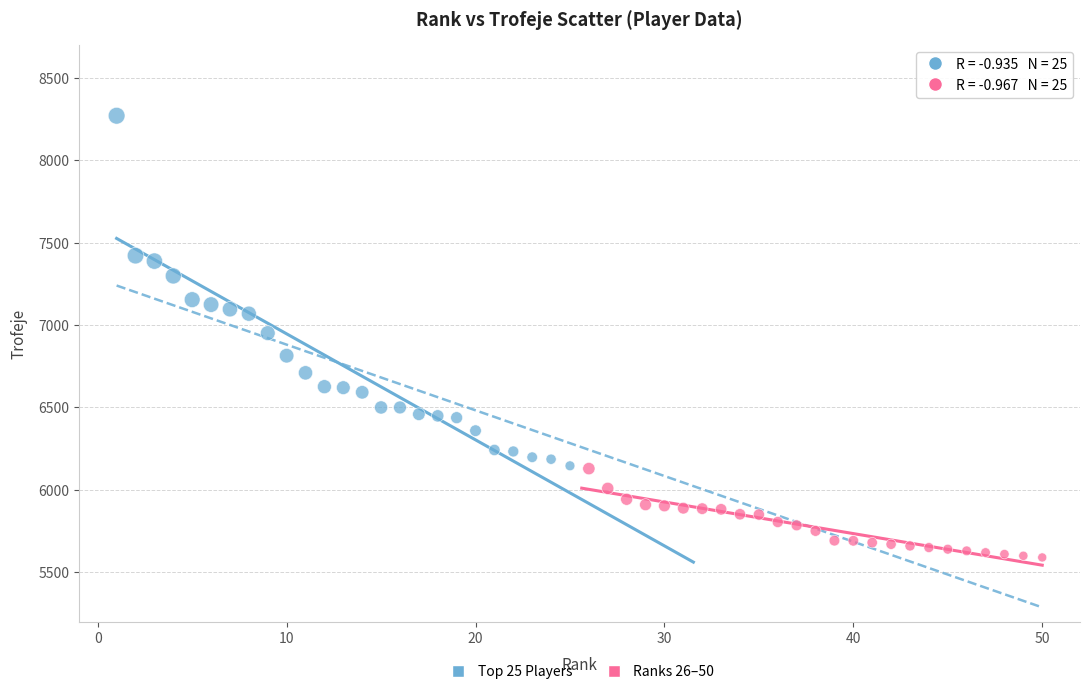

Which series contains the highest Y value?

Top 25 Players